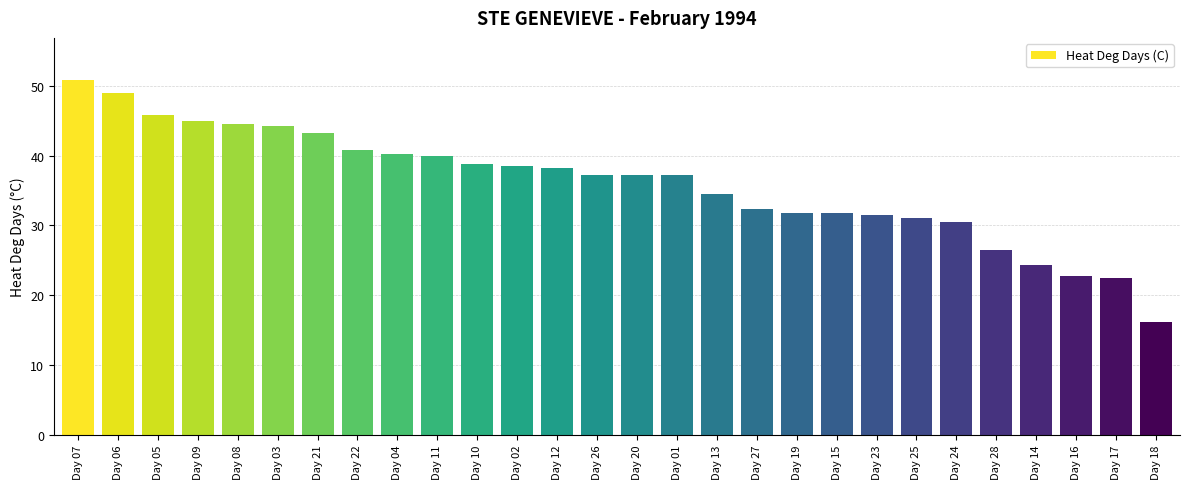

Approximately how many times larger is the value at Day 26 compared to Day 12?

1.0